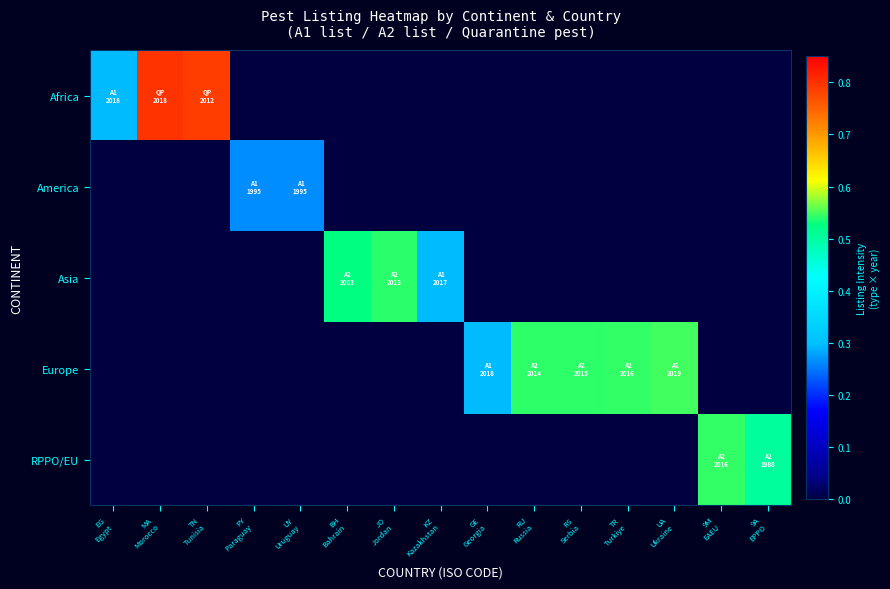

At which category is the sum across all series the highest?

MA
Morocco